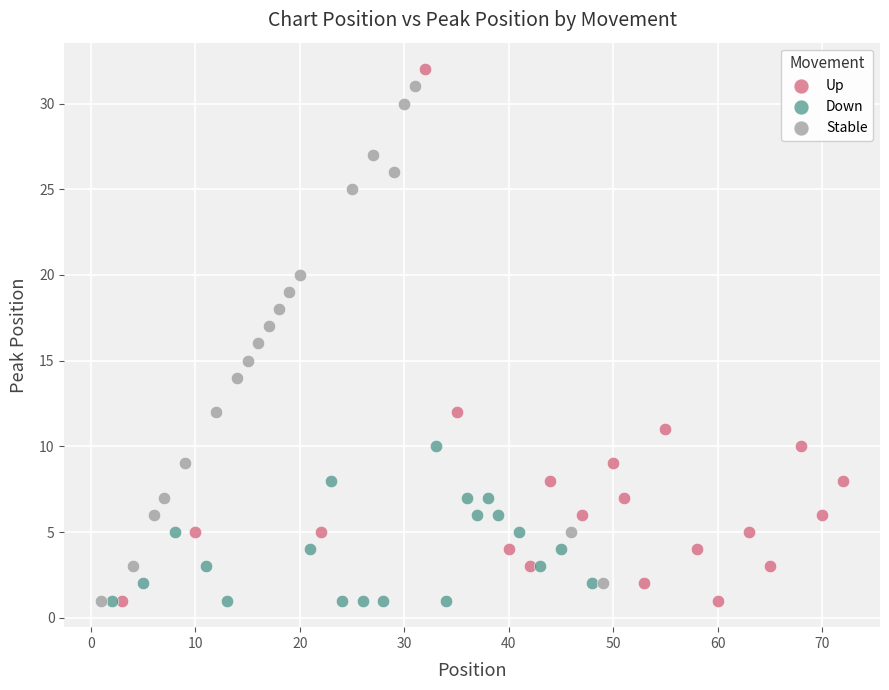

Which series reaches the maximum Y coordinate?

Up